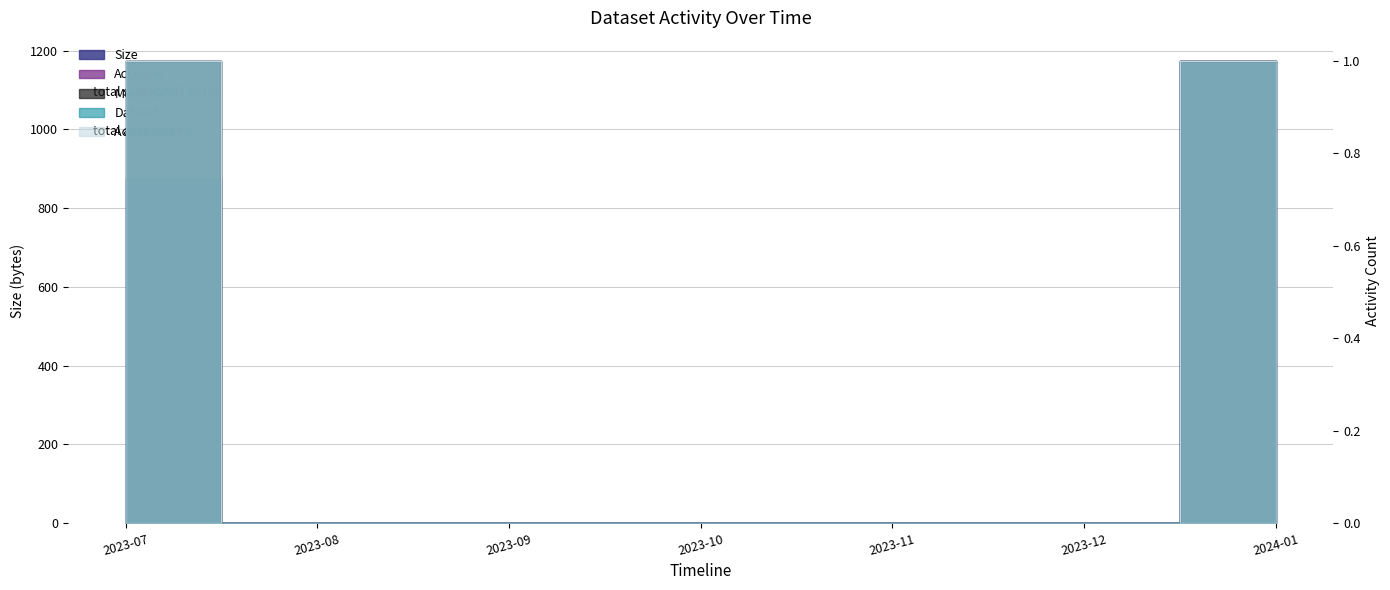

Is the value of Activity Days at 2023-07 greater than the value of Accesses at 2023-09?

Yes